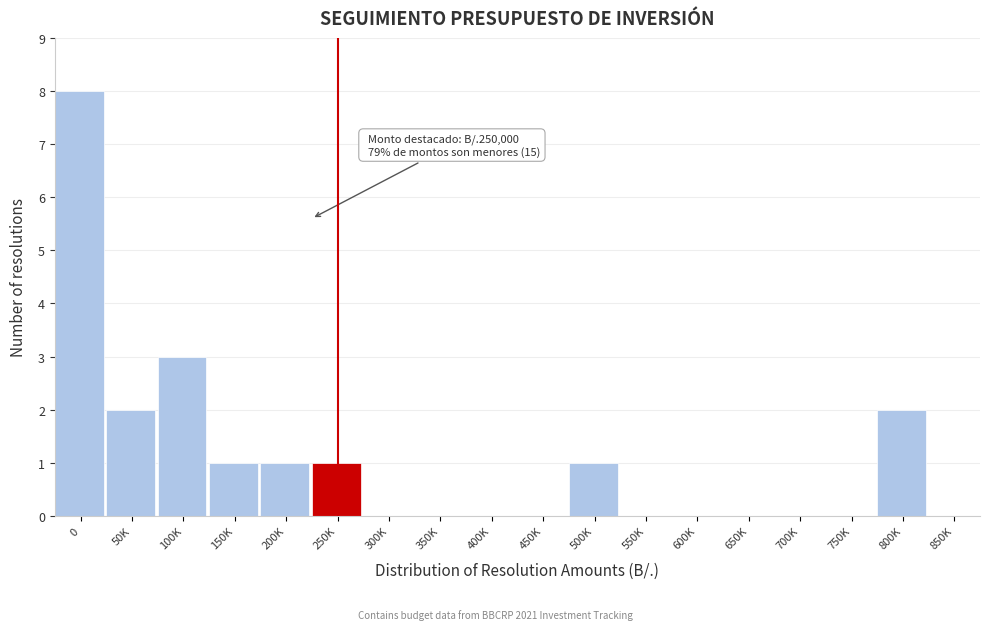

Reading right to left, extract all data points from this chart.

850K=0	800K=2	750K=0	700K=0	650K=0	600K=0	550K=0	500K=1	450K=0	400K=0	350K=0	300K=0	250K=1	200K=1	150K=1	100K=3	50K=2	0=8